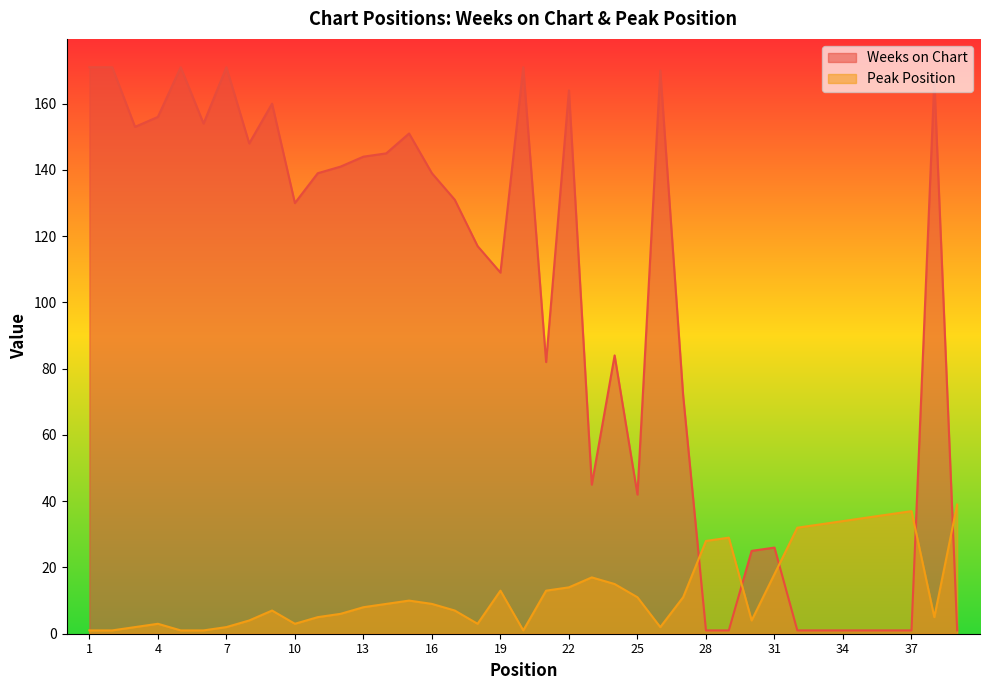

Rank the series by their average value, from lowest to highest.

Peak Position, Weeks on Chart